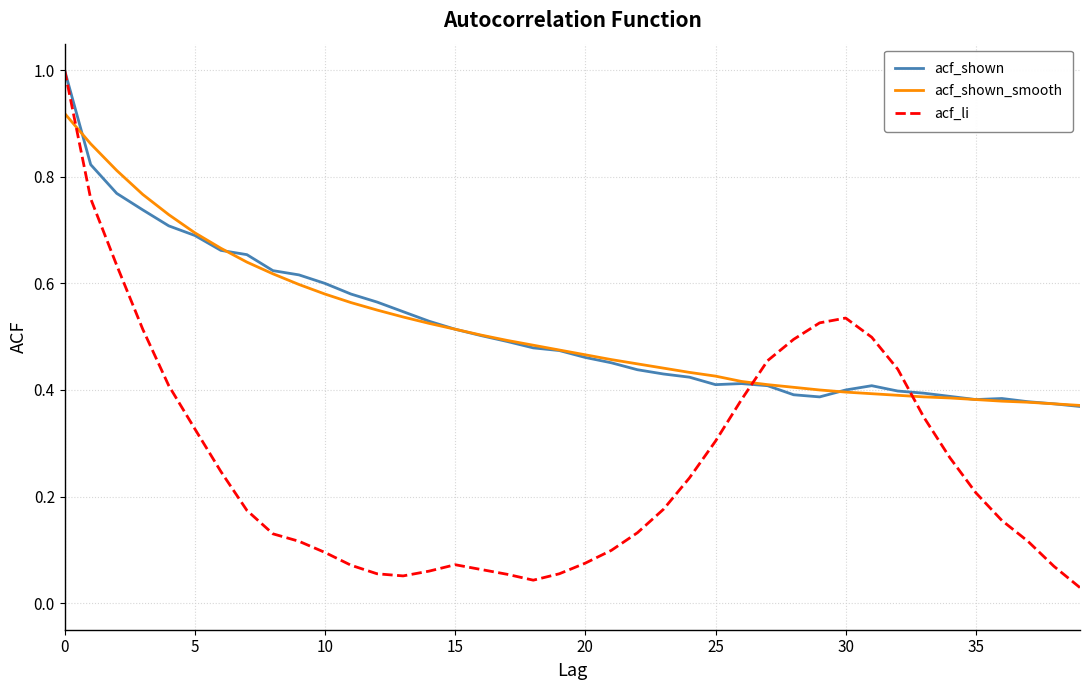

True or false: acf_shown and acf_shown_smooth cross at least once.

True